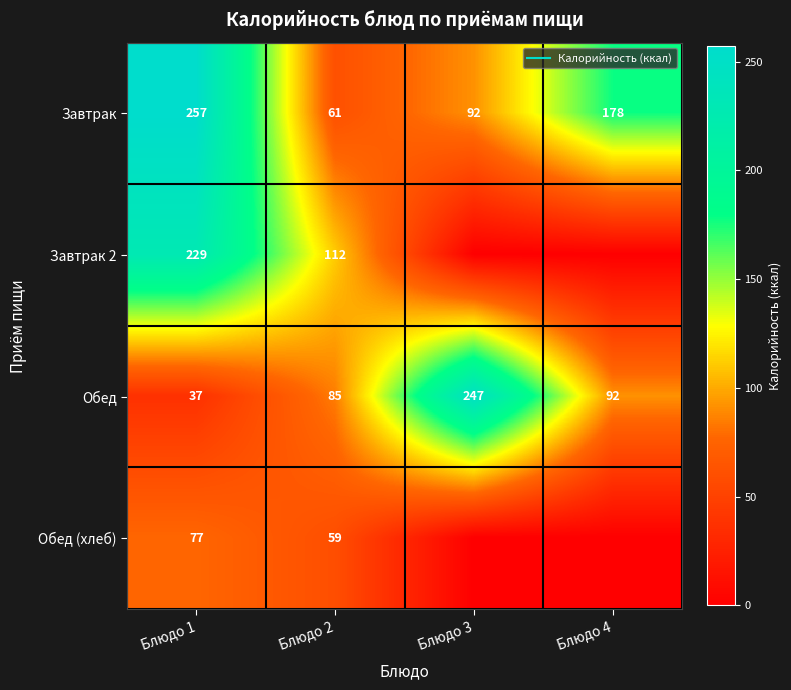

Where is Завтрак 2 nearest to the value 114?

Блюдо 2